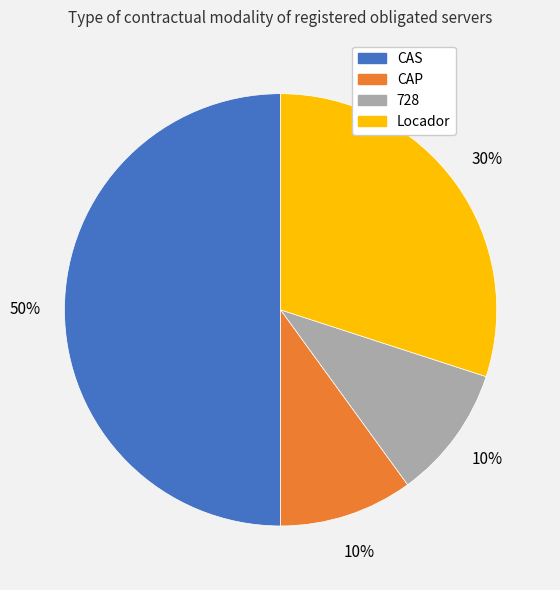

To the nearest percent, what portion does Locador represent?

30%